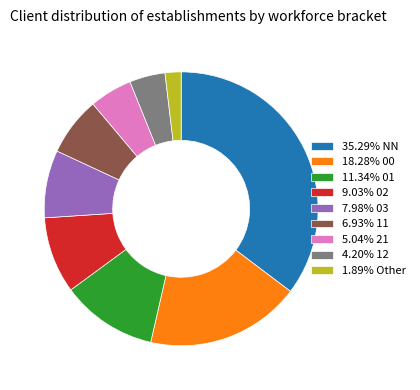

Does 35.29% NN represent more than half of the total?

No